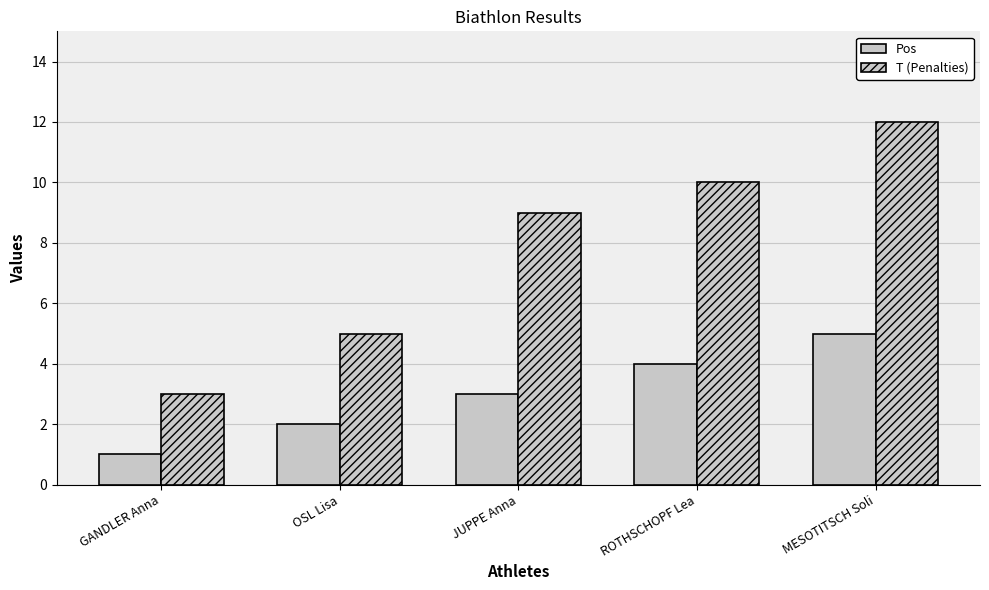

How many values in the Pos series are below 3?

2